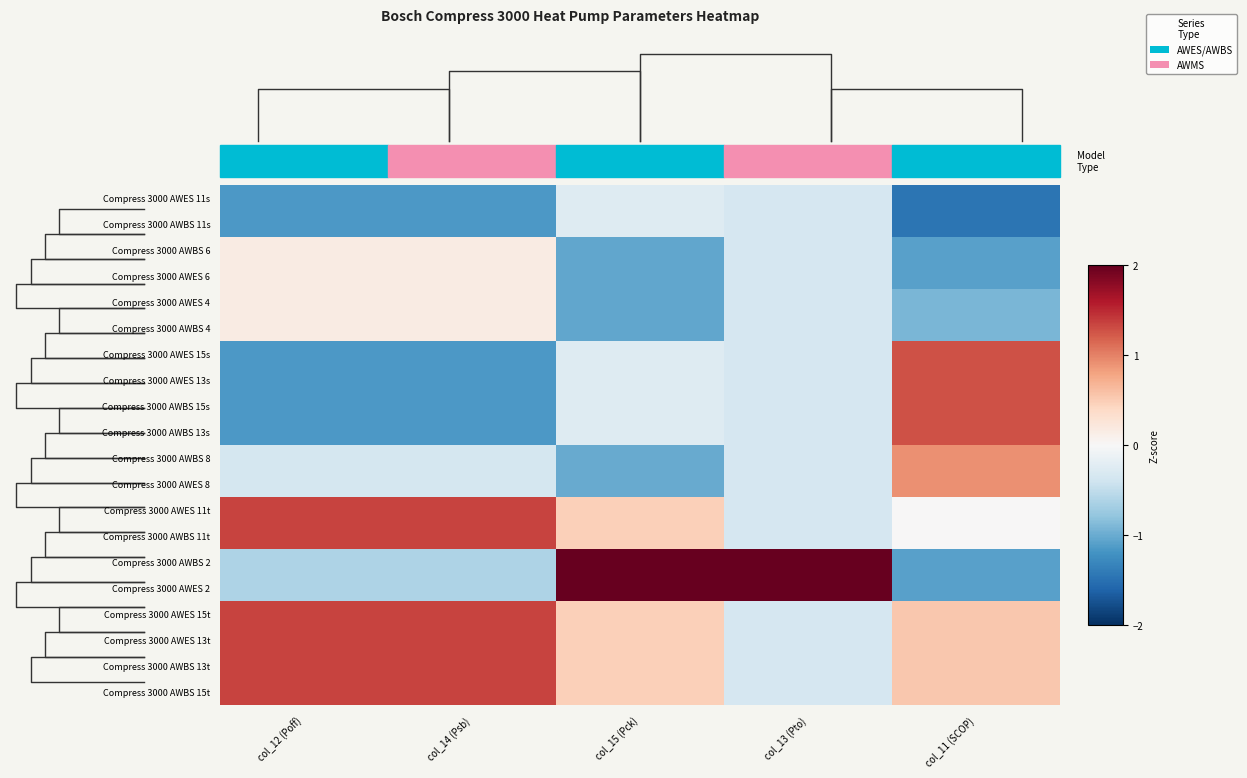

Rank the series by their maximum value, from lowest to highest.

Compress 3000 AWES 11s, Compress 3000 AWBS 11s, Compress 3000 AWBS 6, Compress 3000 AWES 6, Compress 3000 AWES 4, Compress 3000 AWBS 4, Compress 3000 AWBS 8, Compress 3000 AWES 8, Compress 3000 AWES 15s, Compress 3000 AWES 13s, Compress 3000 AWBS 15s, Compress 3000 AWBS 13s, Compress 3000 AWES 11t, Compress 3000 AWBS 11t, Compress 3000 AWES 15t, Compress 3000 AWES 13t, Compress 3000 AWBS 13t, Compress 3000 AWBS 15t, Compress 3000 AWBS 2, Compress 3000 AWES 2